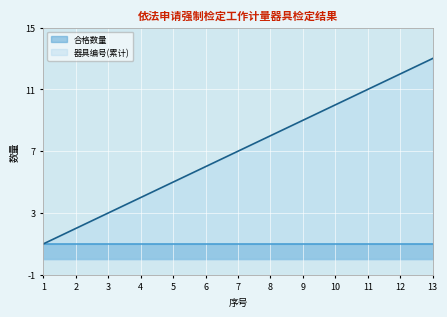

True or false: there are more than 1 points higher than both neighbors.

False